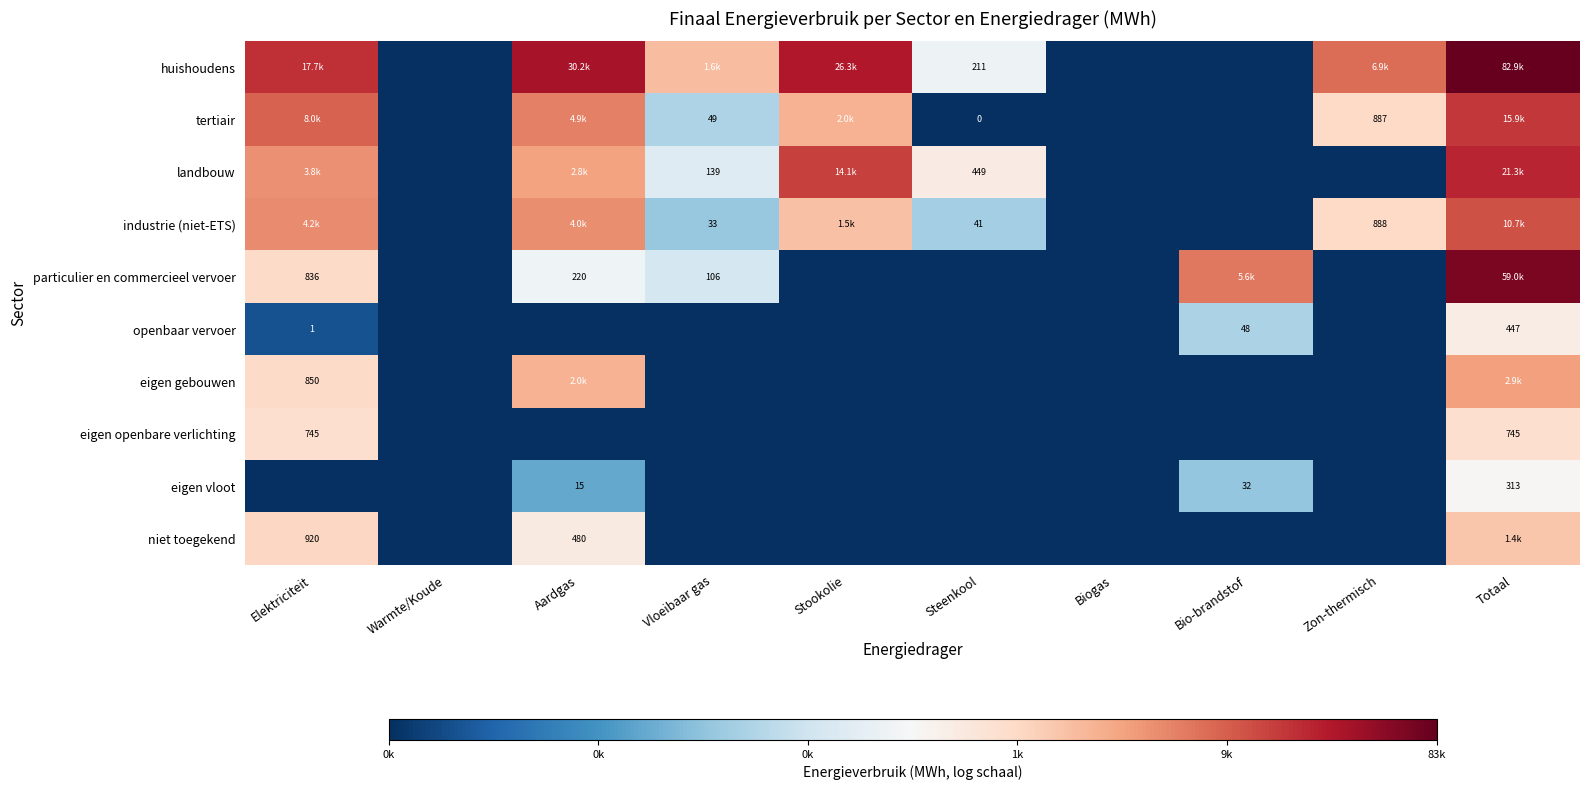

Is the value of eigen gebouwen at Elektriciteit greater than the value of particulier en commercieel vervoer at Aardgas?

Yes